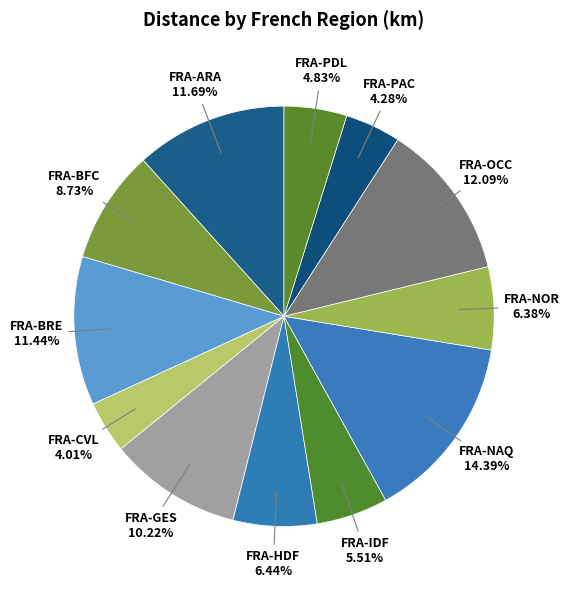

Does FRA-BFC represent more than half of the total?

No